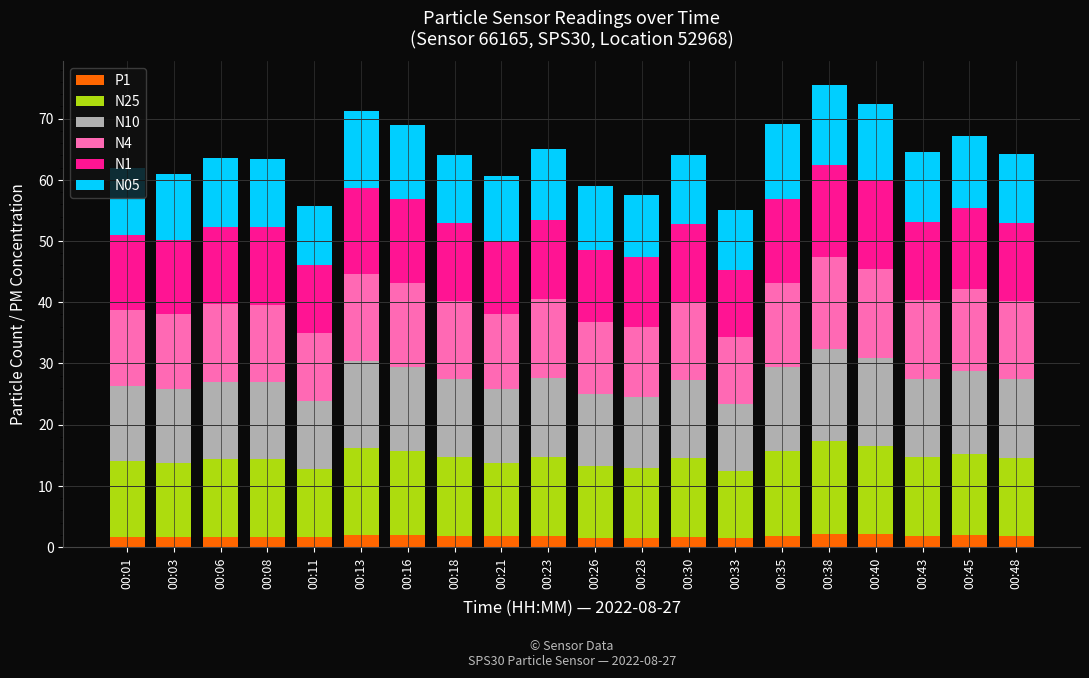

What is the sum of all P1 values?

35.5